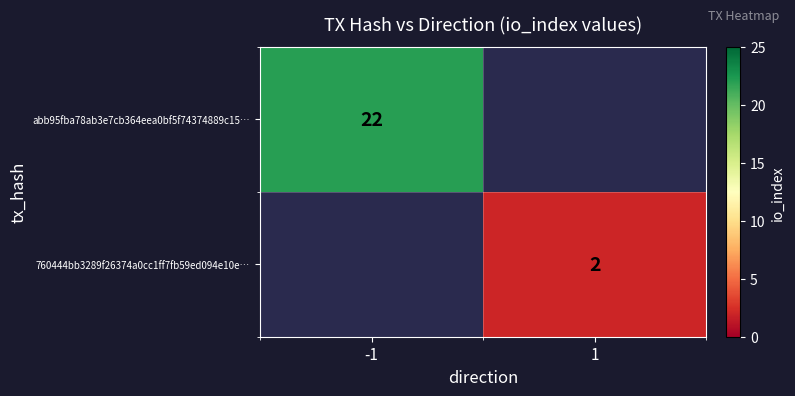

The value of abb95fba78ab3e7cb364eea0bf5f74374889c15… at -1 is 14.3. True or false?

False